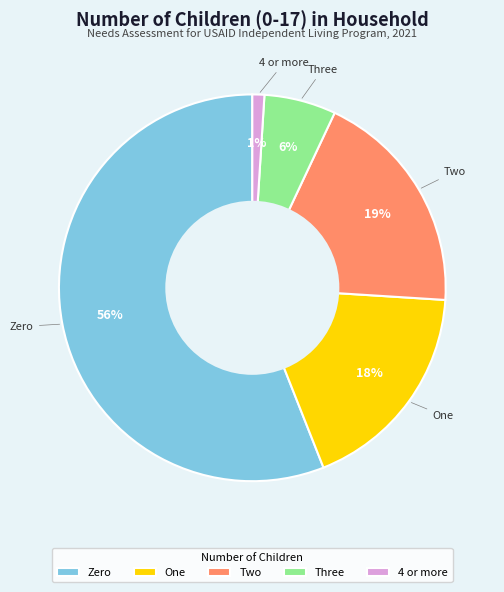

What is the largest slice in the pie chart?

Zero